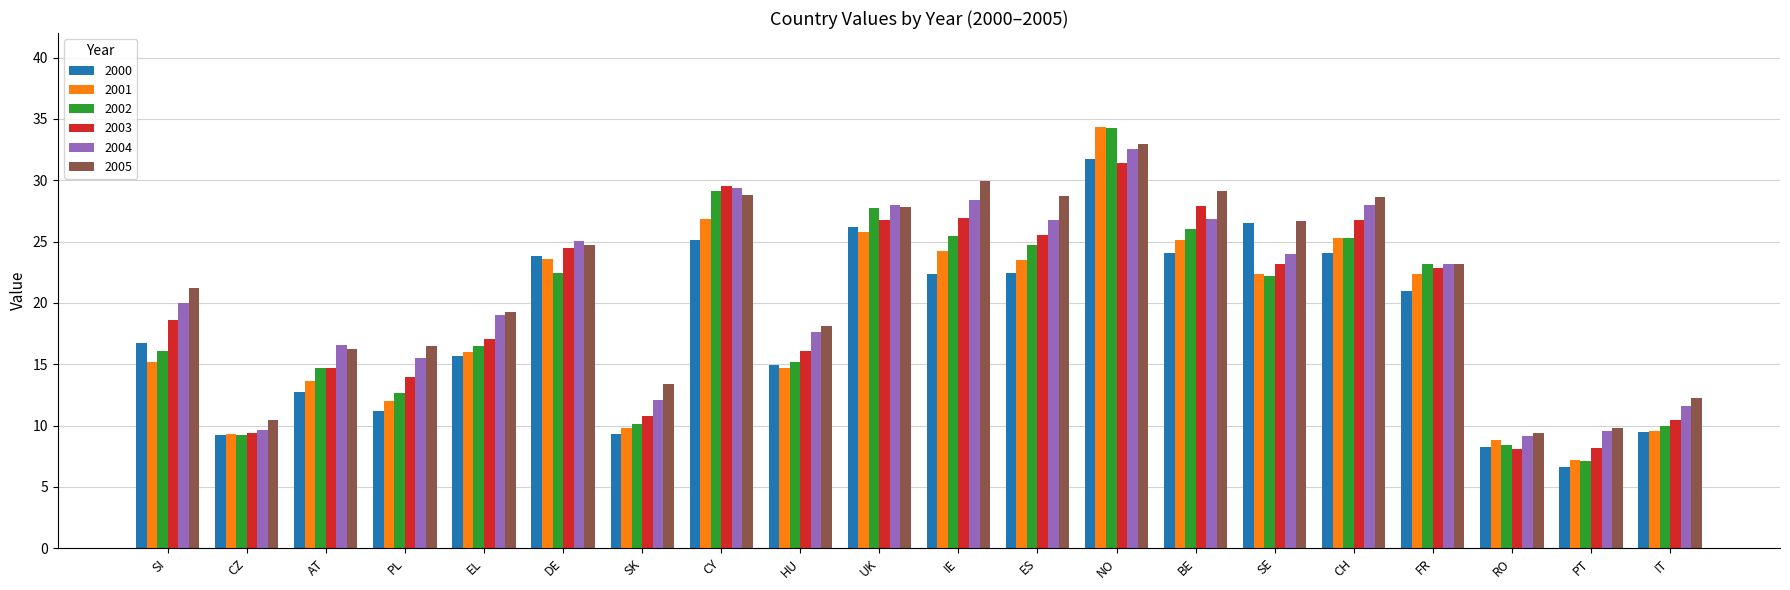

What is the difference between the second highest and minimum values in the 2005 series?

20.5